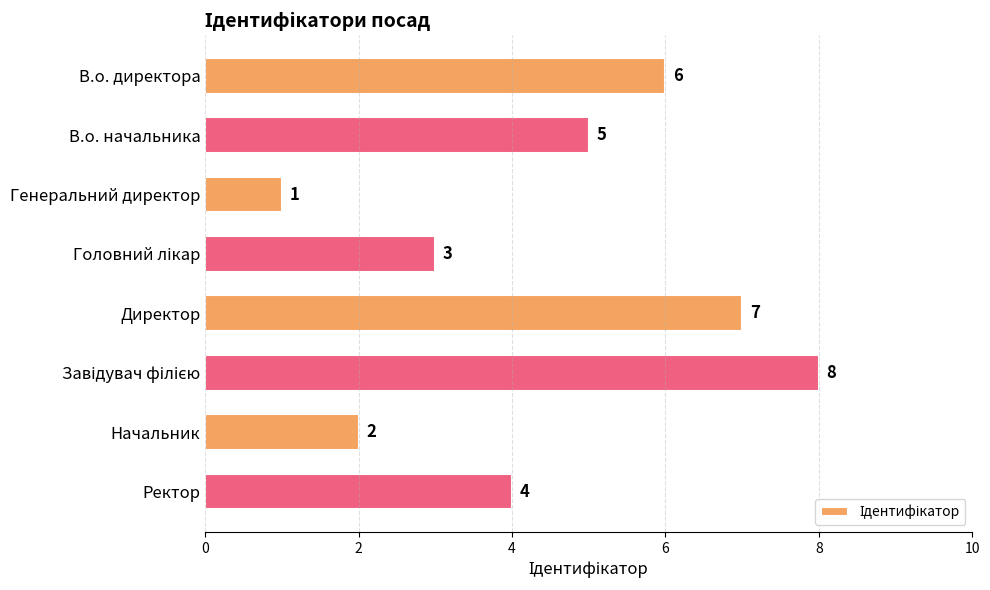

Reading top to bottom, transcribe all the data shown in this chart.

6	5	1	3	7	8	2	4